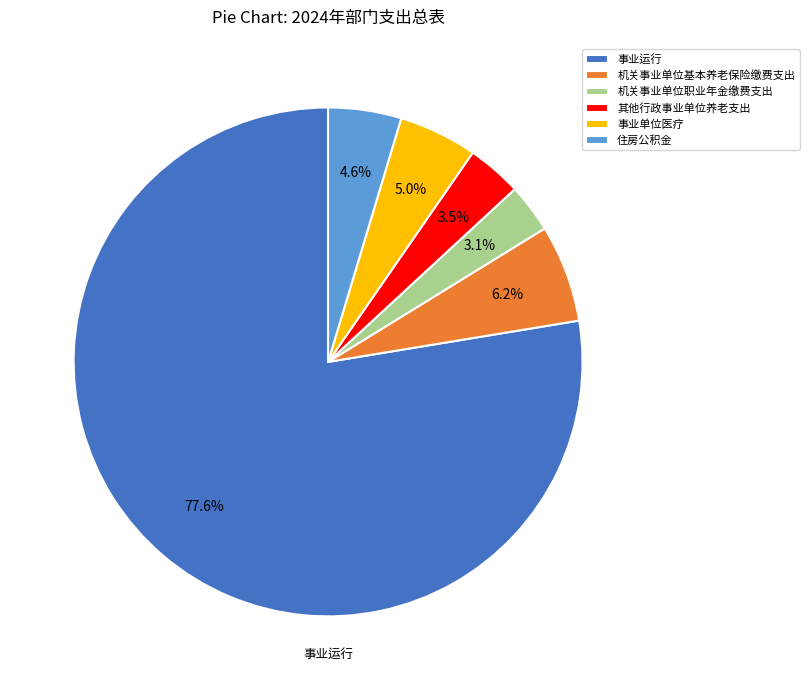

To the nearest percent, what percentage of the pie is 机关事业单位职业年金缴费支出?

3%